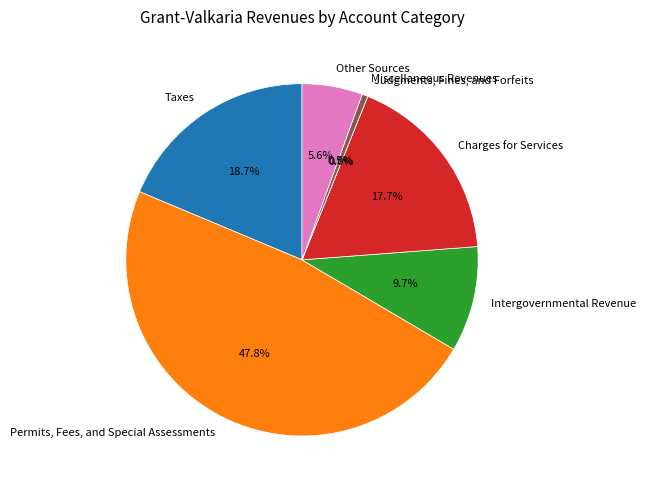

What percentage is NOT represented by Miscellaneous Revenues?

99.5%